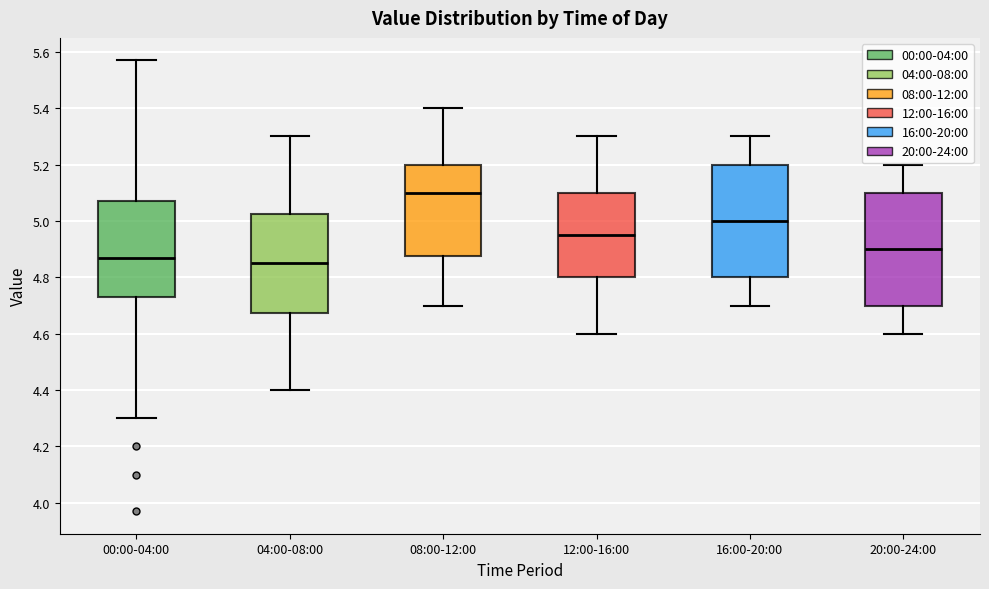

Reading left to right, read every box against the y-axis: the position of its median line, the range the box covers, and the ends of its whiskers. The values are not printed on the chart, so give them approximately, as read against the axis.

00:00-04:00: median 4.88, box 4.74 to 5.08, whiskers 4.30 to 5.58
04:00-08:00: median 4.86, box 4.68 to 5.02, whiskers 4.40 to 5.30
08:00-12:00: median 5.10, box 4.88 to 5.20, whiskers 4.70 to 5.40
12:00-16:00: median 4.96, box 4.80 to 5.10, whiskers 4.60 to 5.30
16:00-20:00: median 5.00, box 4.80 to 5.20, whiskers 4.70 to 5.30
20:00-24:00: median 4.90, box 4.70 to 5.10, whiskers 4.60 to 5.20